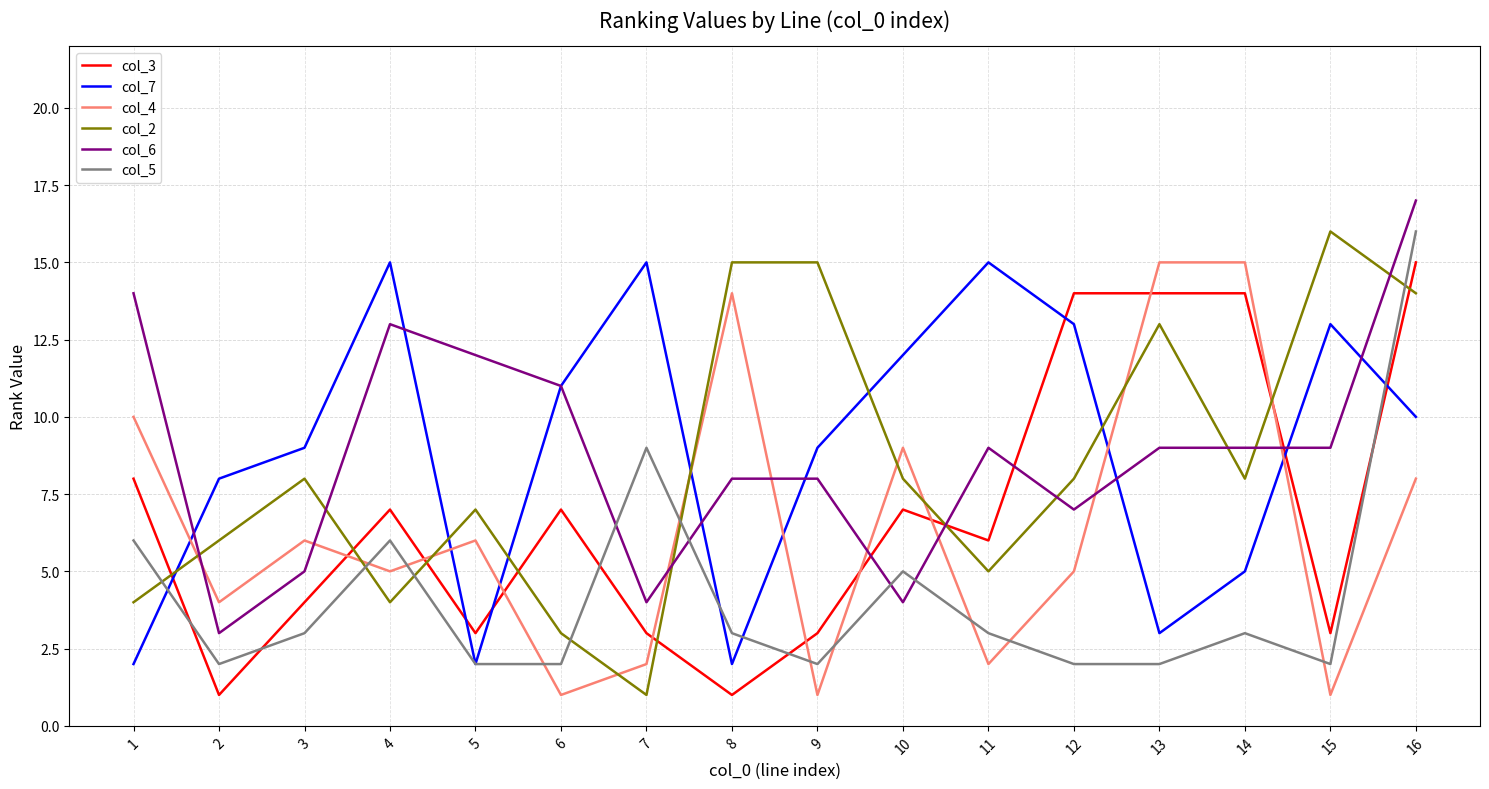

What are all the series names shown in the legend?

col_3, col_7, col_4, col_2, col_6, col_5